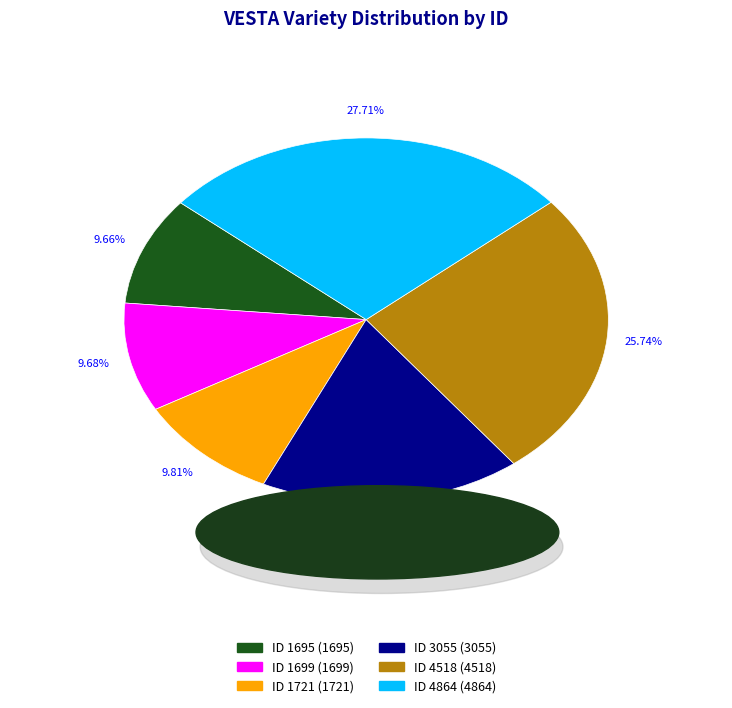

Does any single category account for the majority?

No